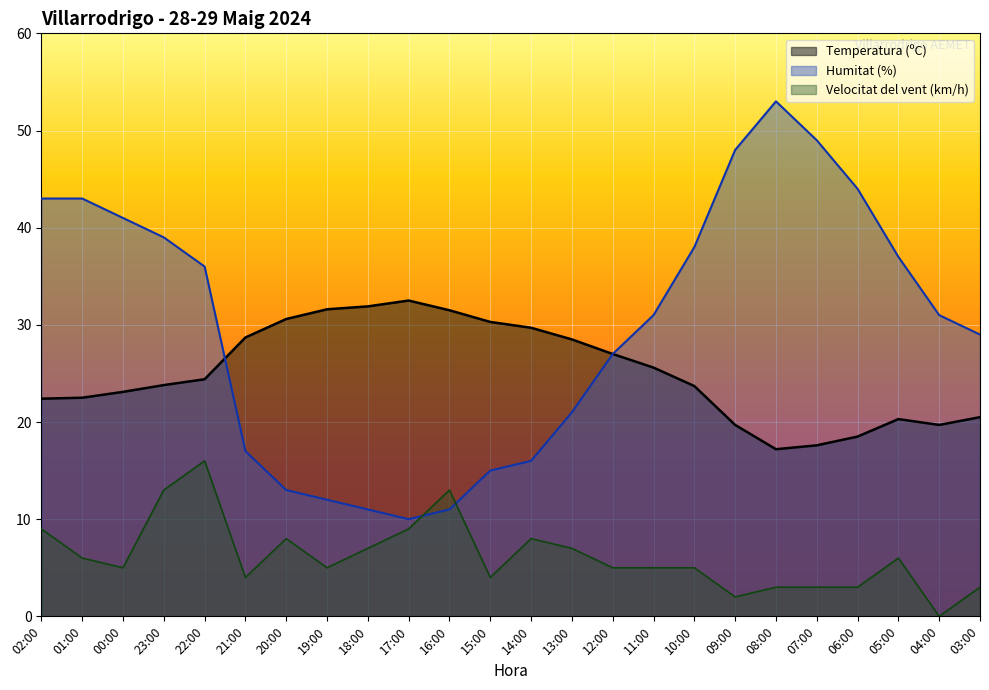

What are all the series names shown in the legend?

Temperatura (ºC), Humitat (%), Velocitat del vent (km/h)